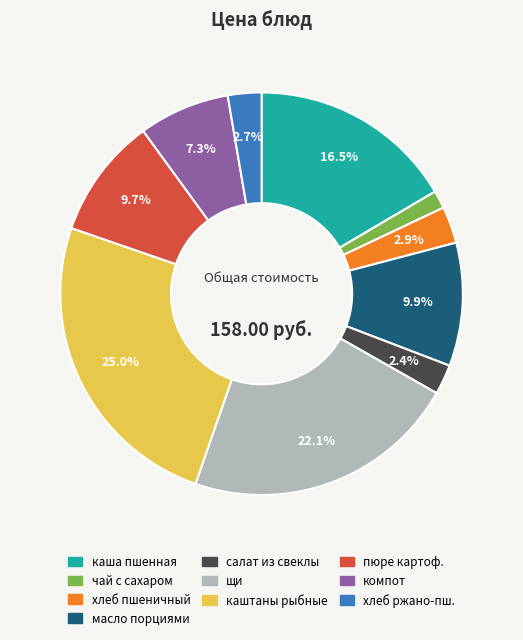

Is it true that салат из свеклы is 15% of the pie?

False